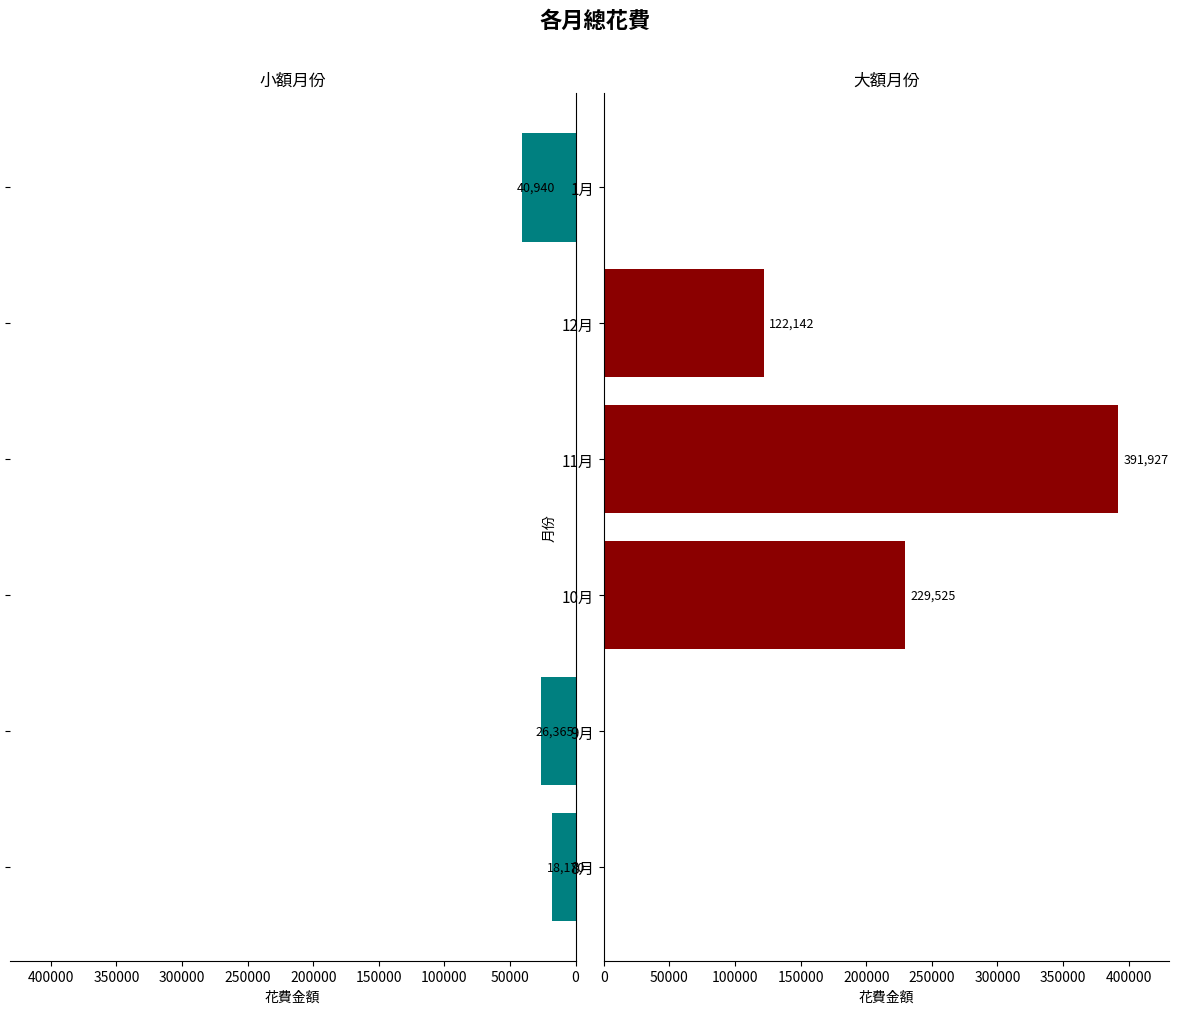

How many bars are there in each group?

2